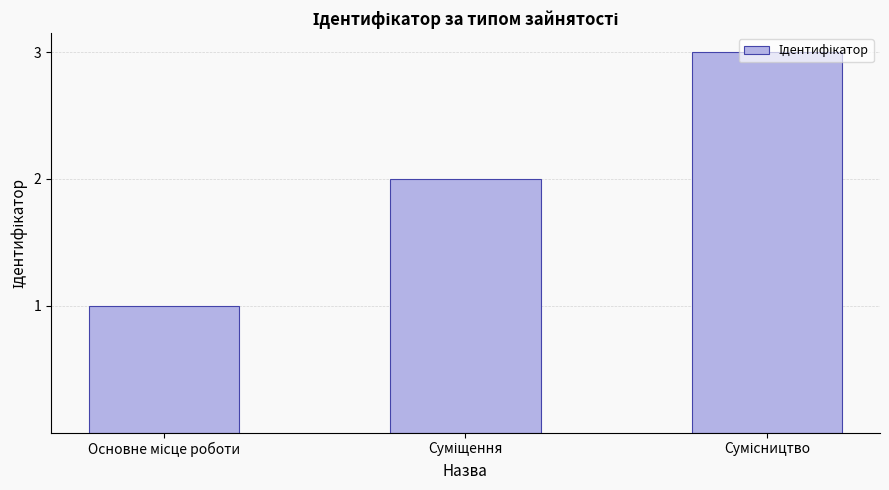

What is the maximum value shown in the chart?

3